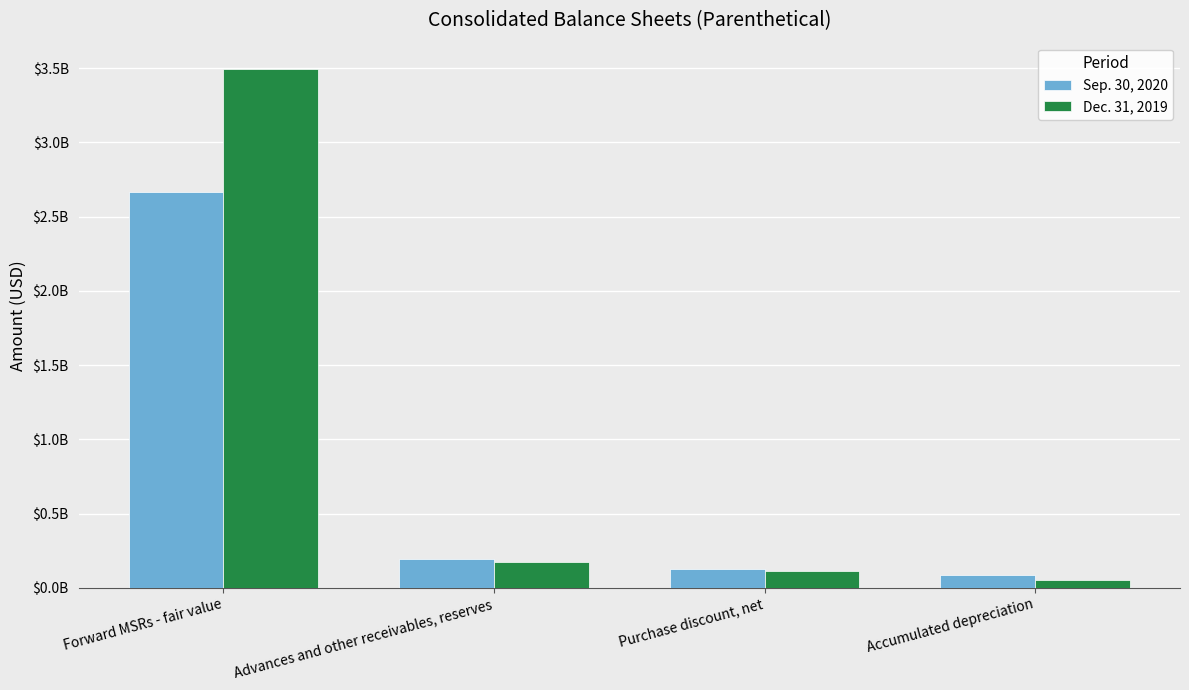

What is the label of the 1st bar from the left?

Forward MSRs - fair value